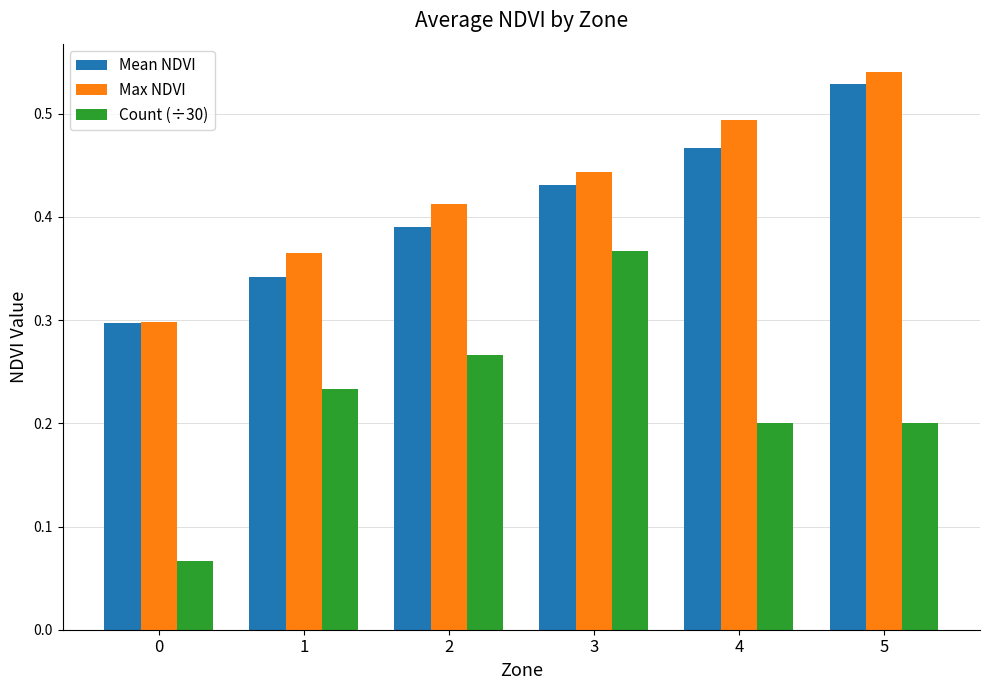

How many Count (÷30) values are between 0 and 1?

6